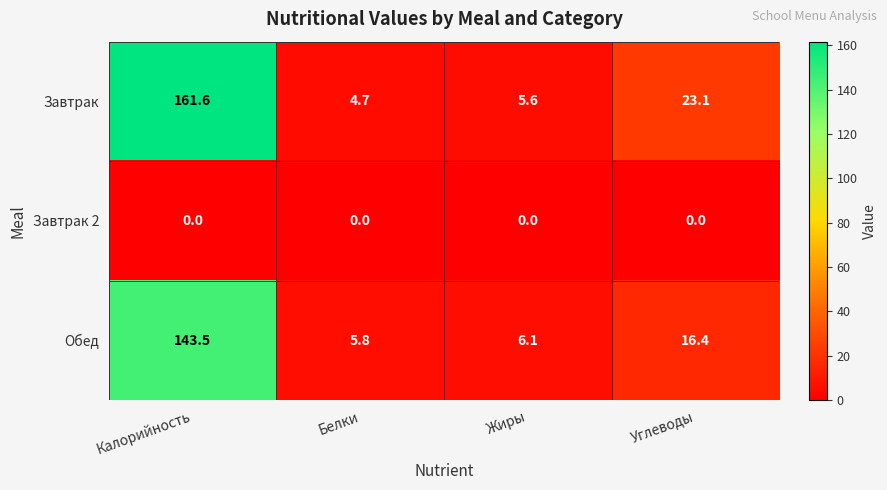

List the series in order of their peak value, lowest first.

Завтрак 2, Обед, Завтрак